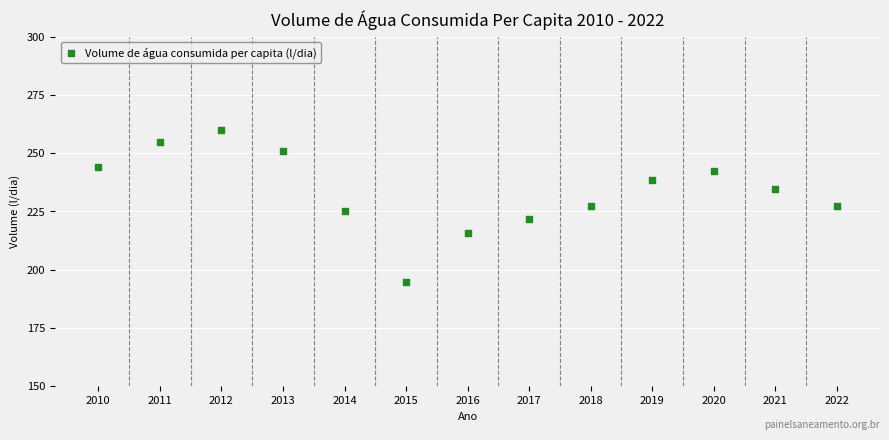

What is the range of X values (max minus min)?

12.0